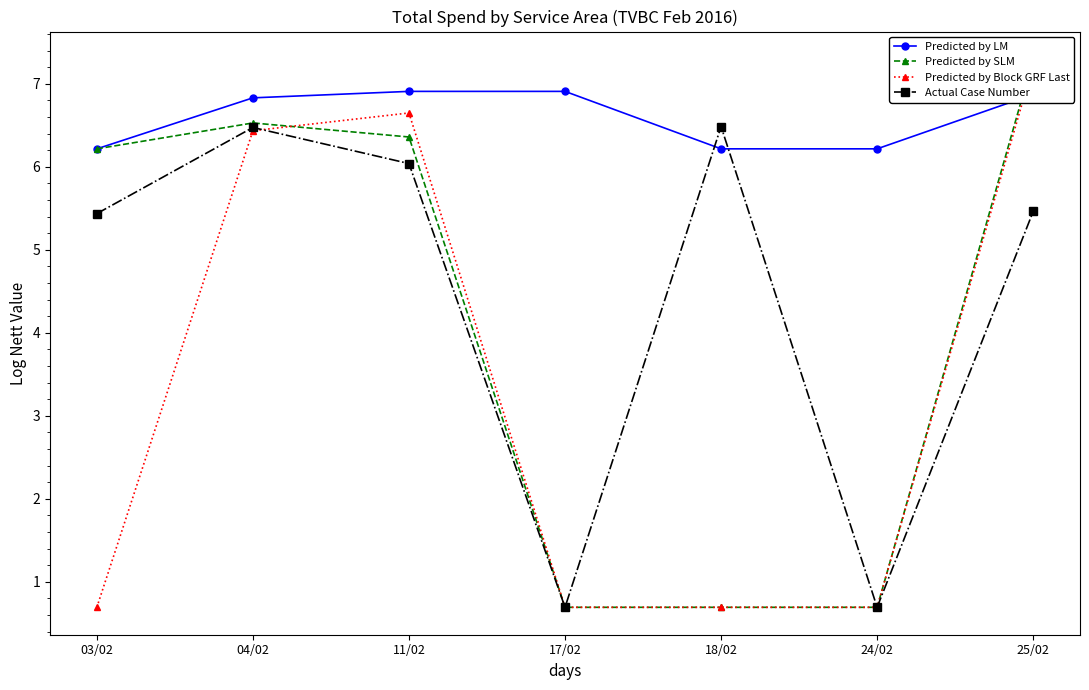

What is the label of the 2nd point from the right?

24/02